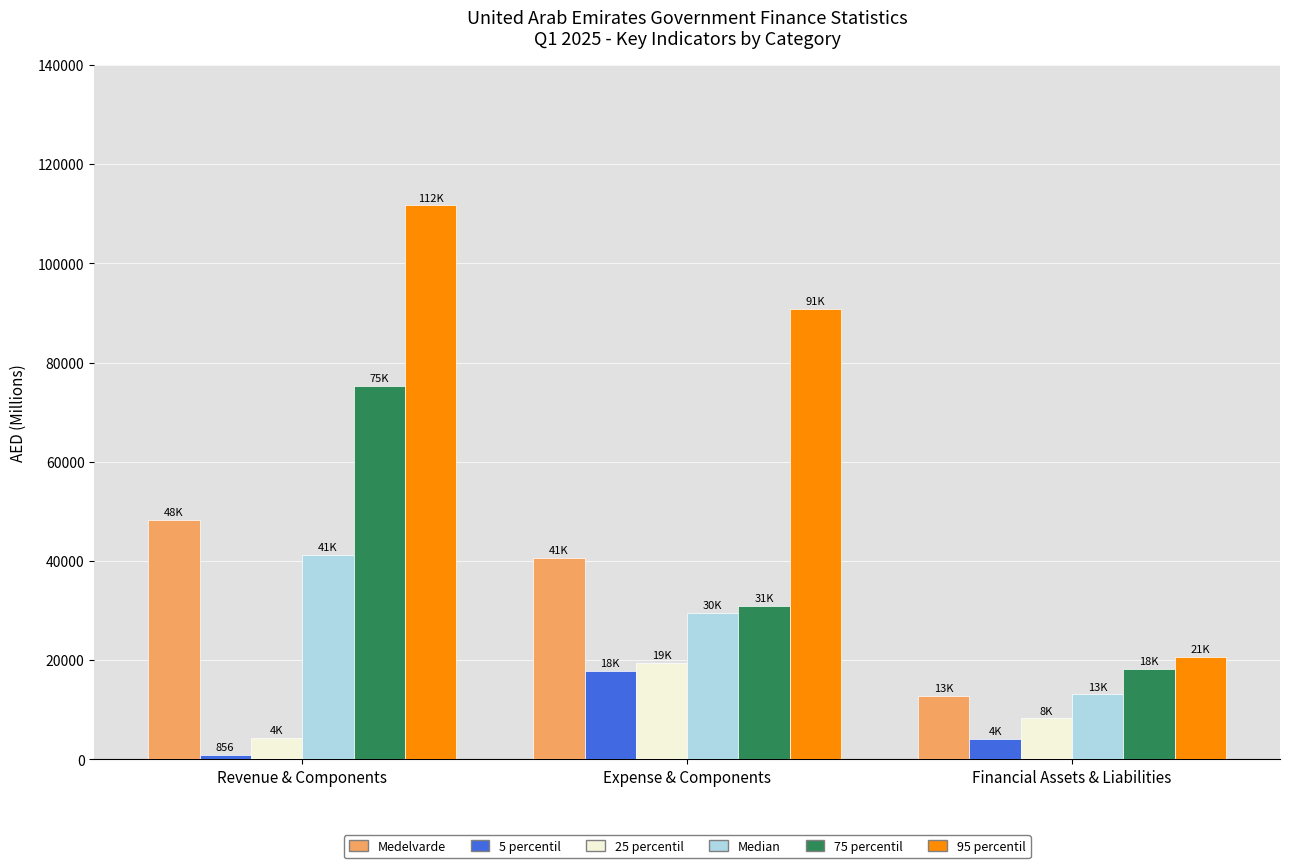

Reading left to right, list all the values displayed in this chart.

Medelvarde: Revenue & Components=48312.3	Expense & Components=40606.6	Financial Assets & Liabilities=12809.8
5 percentil: Revenue & Components=856.2	Expense & Components=17783.0	Financial Assets & Liabilities=4185.0
25 percentil: Revenue & Components=4281.2	Expense & Components=19386.0	Financial Assets & Liabilities=8240.8
Median: Revenue & Components=41250.2	Expense & Components=29571.6	Financial Assets & Liabilities=13108.8
75 percentil: Revenue & Components=75249.5	Expense & Components=30983.0	Financial Assets & Liabilities=18178.6
95 percentil: Revenue & Components=111674.5	Expense & Components=90764.8	Financial Assets & Liabilities=20715.4